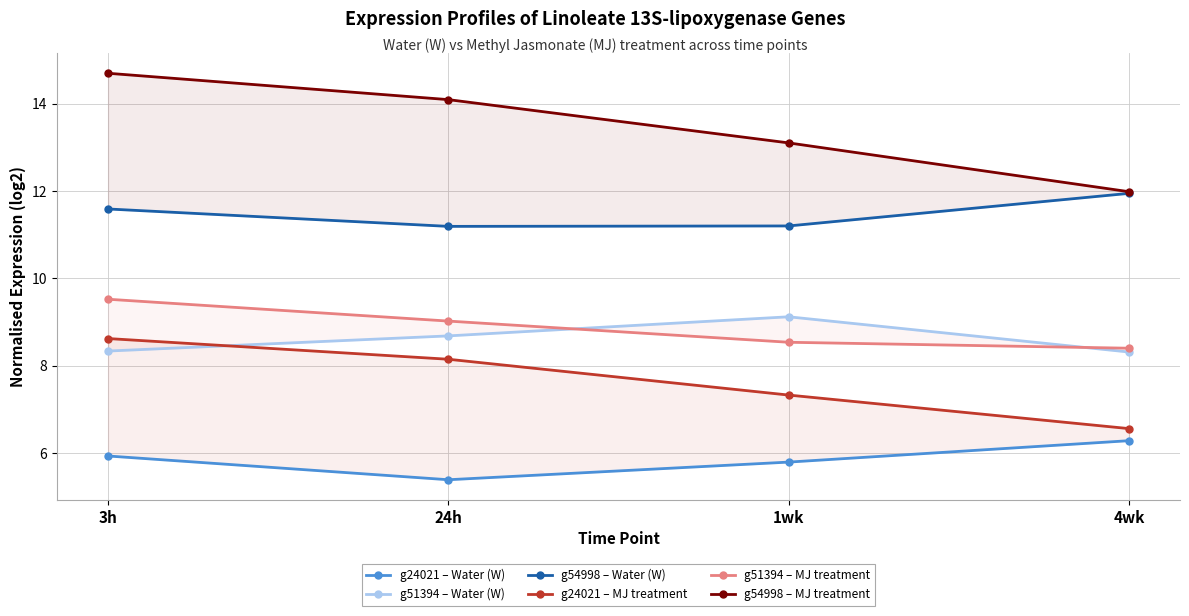

The g54998 – MJ treatment series shows 12.0 at 4wk. True or false?

True